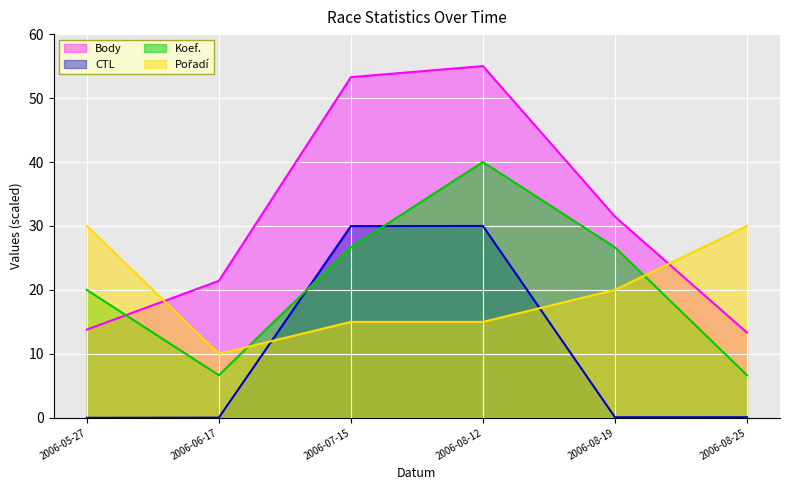

True or false: Koef. has a value of 10.1 at 2006-08-25.

False